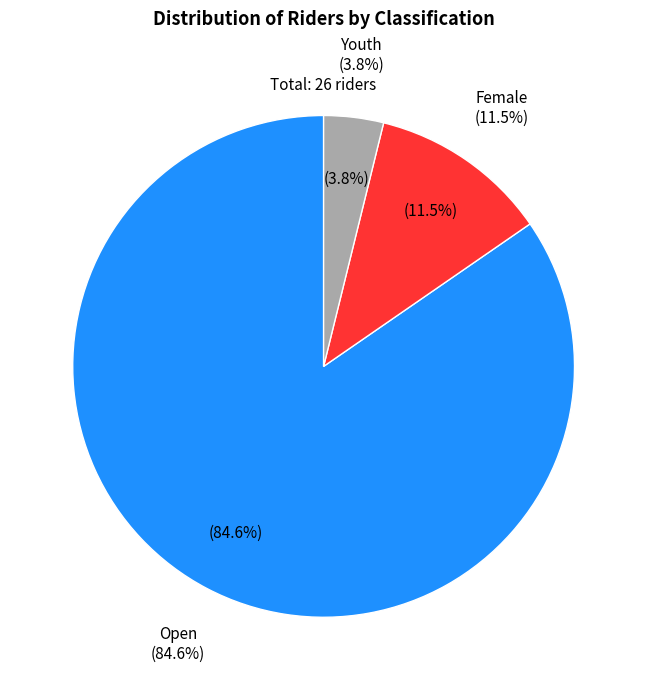

To the nearest percent, what is the combined percentage of Open and Youth?

88%